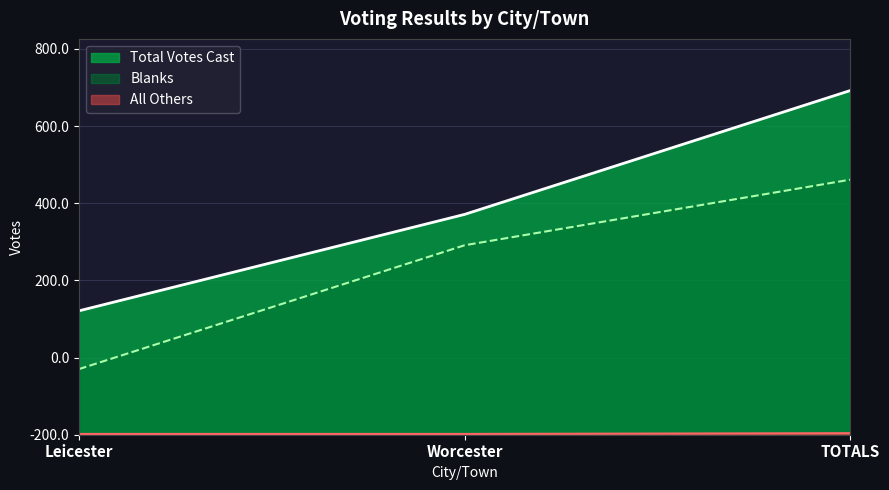

Does the chart have visible grid lines?

Yes